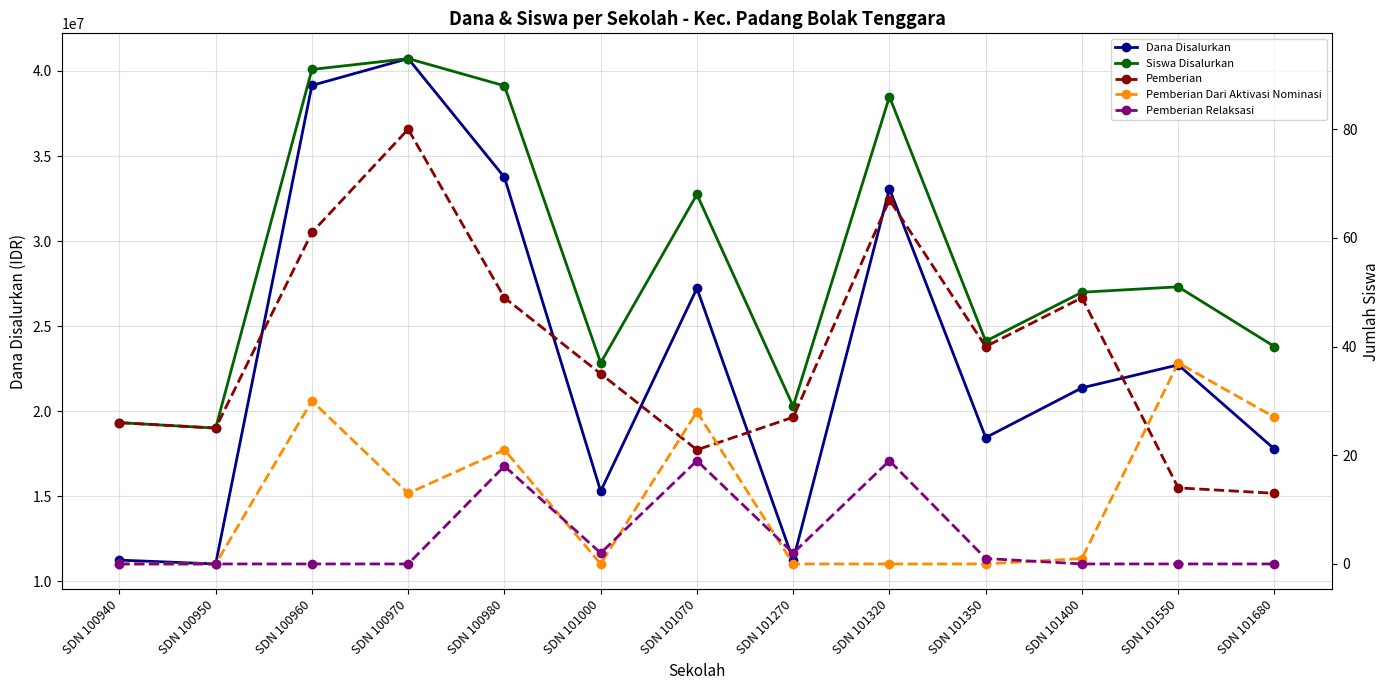

List the labels in order of Pemberian Dari Aktivasi Nominasi value, largest first.

SDN 101550, SDN 100960, SDN 101070, SDN 101680, SDN 100980, SDN 100970, SDN 101400, SDN 100940, SDN 100950, SDN 101000, SDN 101270, SDN 101320, SDN 101350